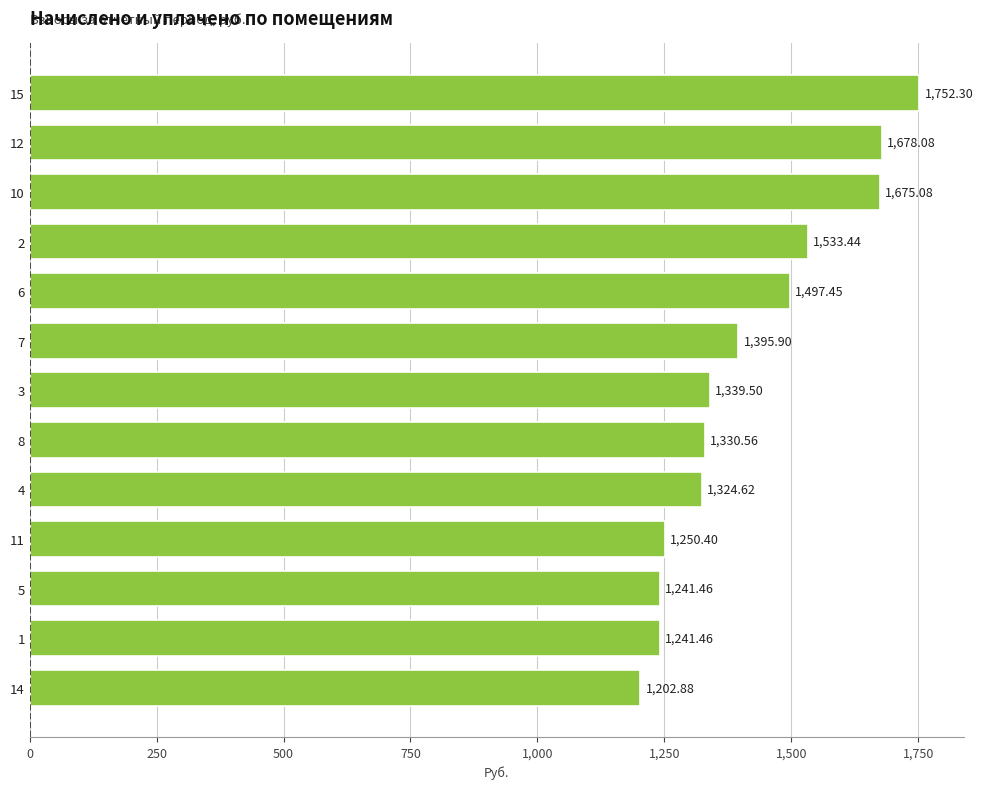

Which has a higher value, 12 or 14?

12